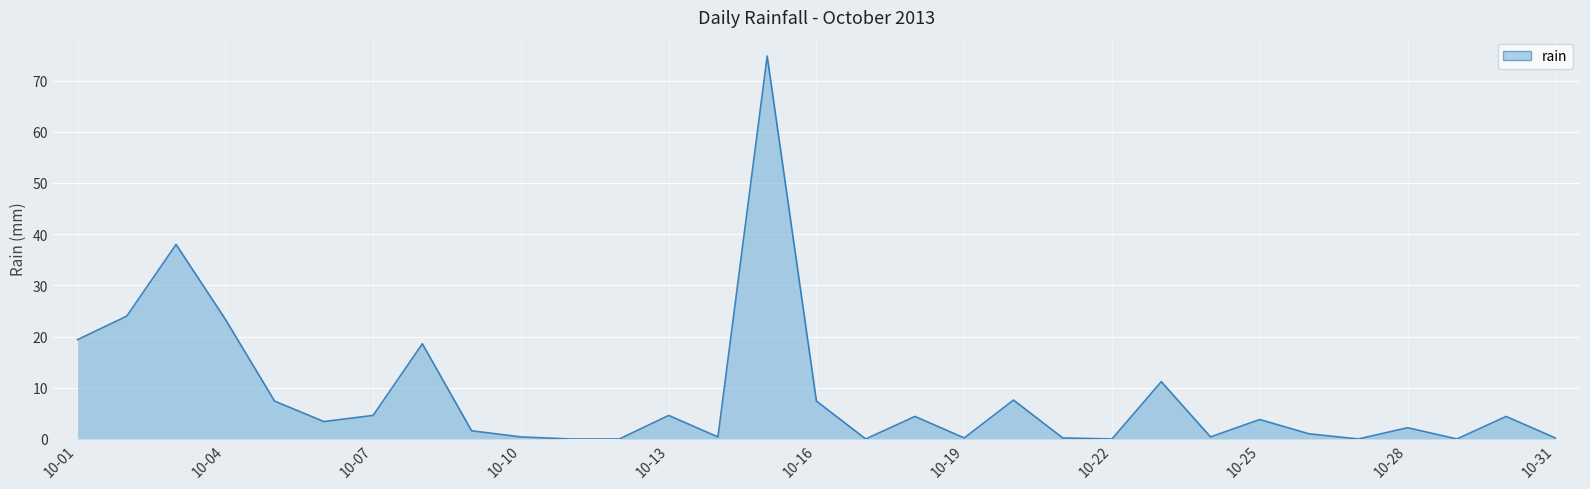

What is the maximum value shown in the chart?

74.8